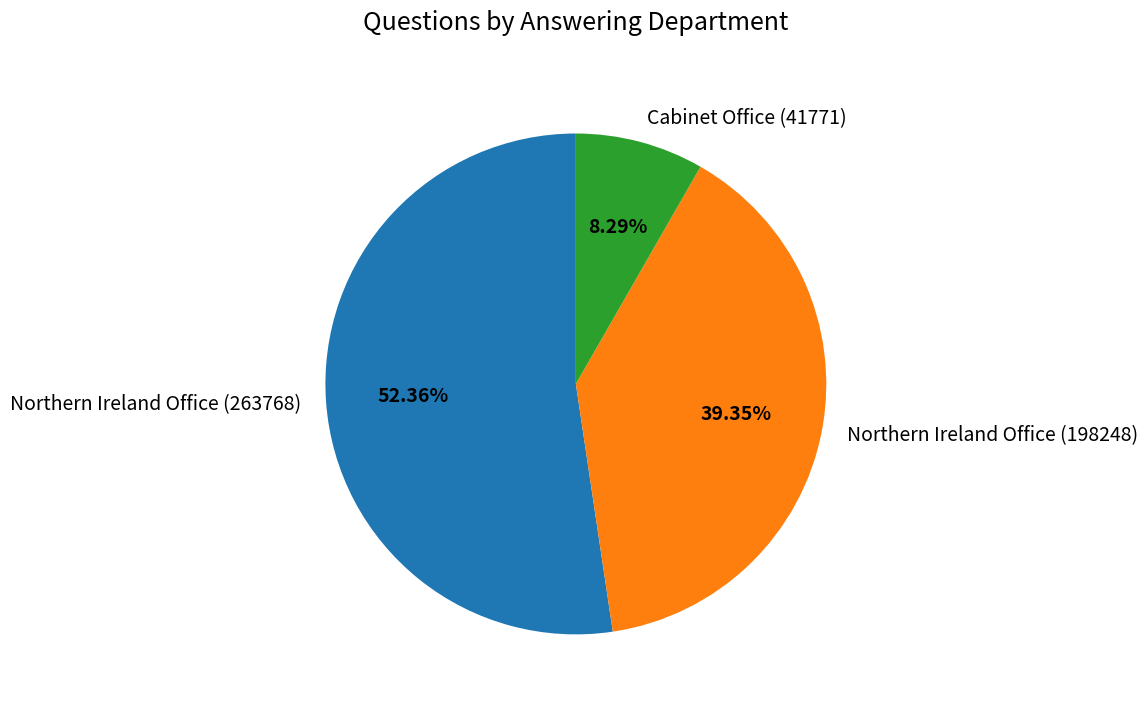

Which category has the biggest portion of the pie?

Northern Ireland Office (263768)